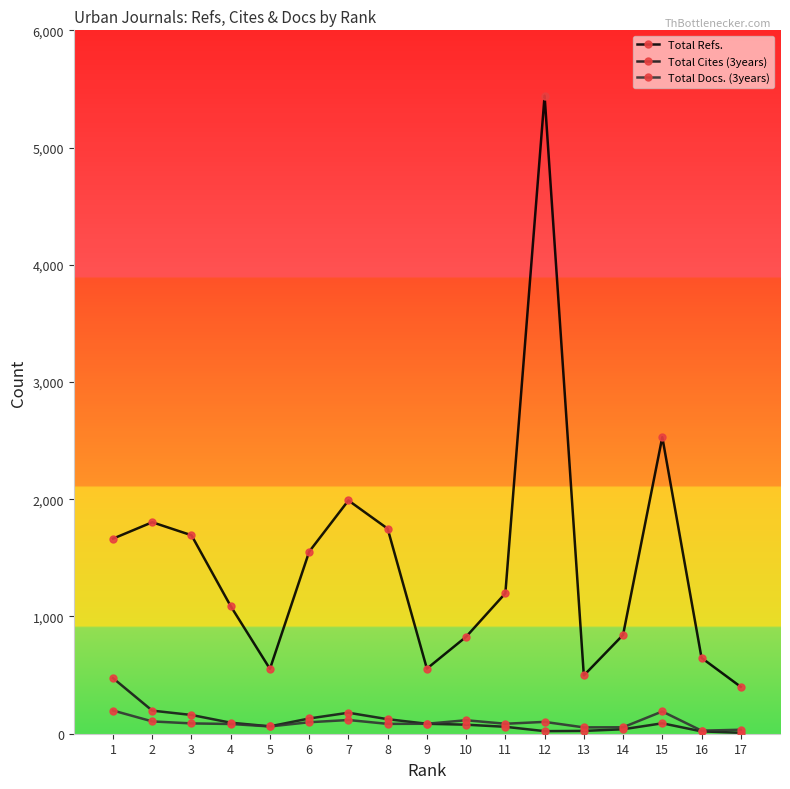

True or false: Total Refs. and Total Cites (3years) cross at least once.

False